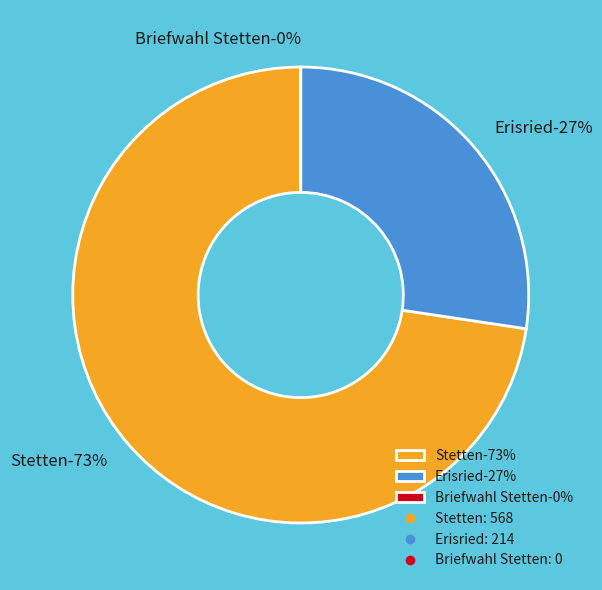

How many slices are in this pie chart?

3